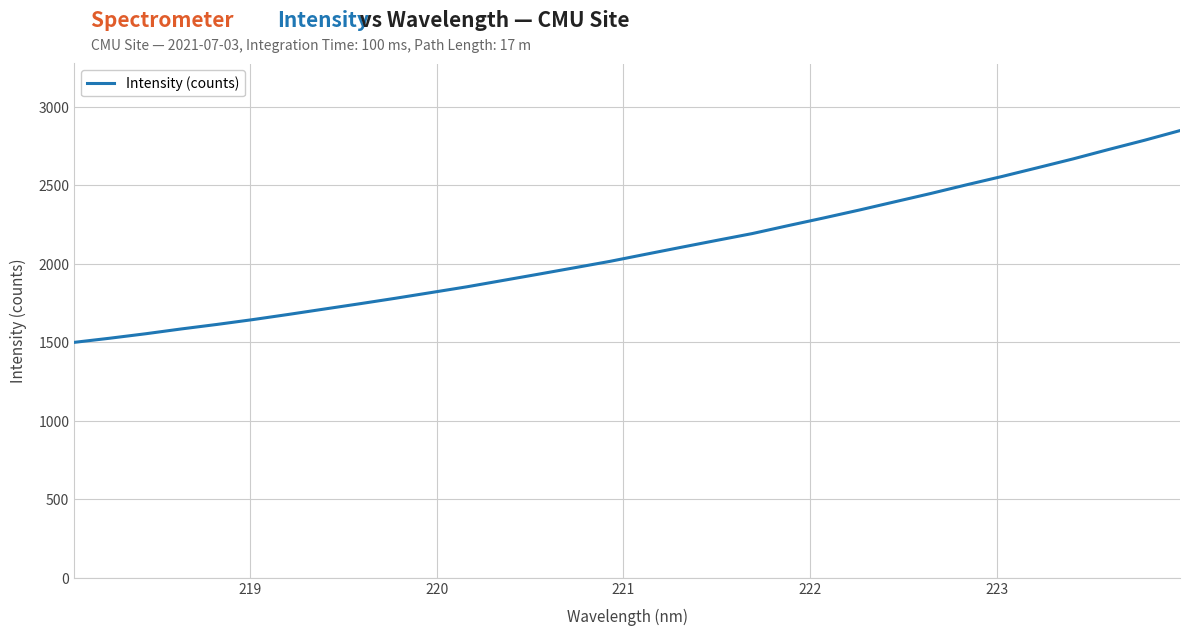

True or false: the data has more than 2 interior local peaks.

False